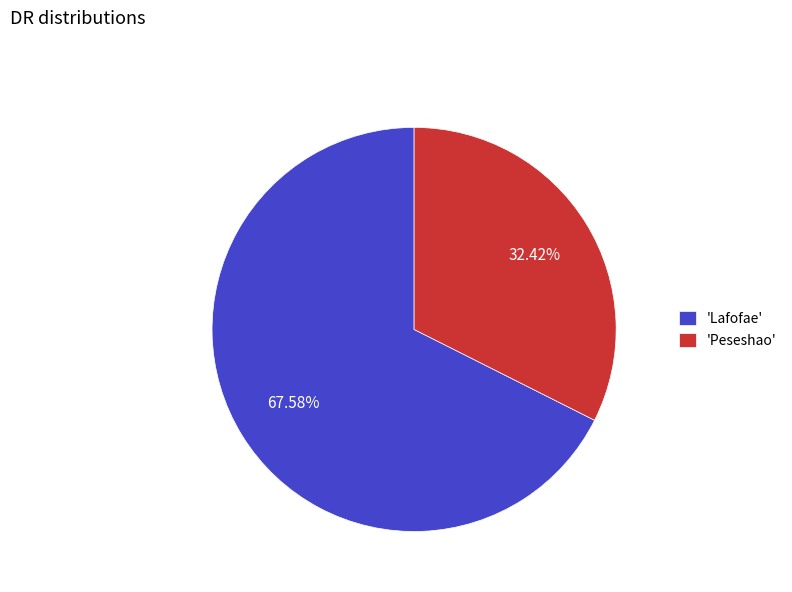

Is the sum of 'Lafofae' and 'Peseshao' greater than half?

Yes